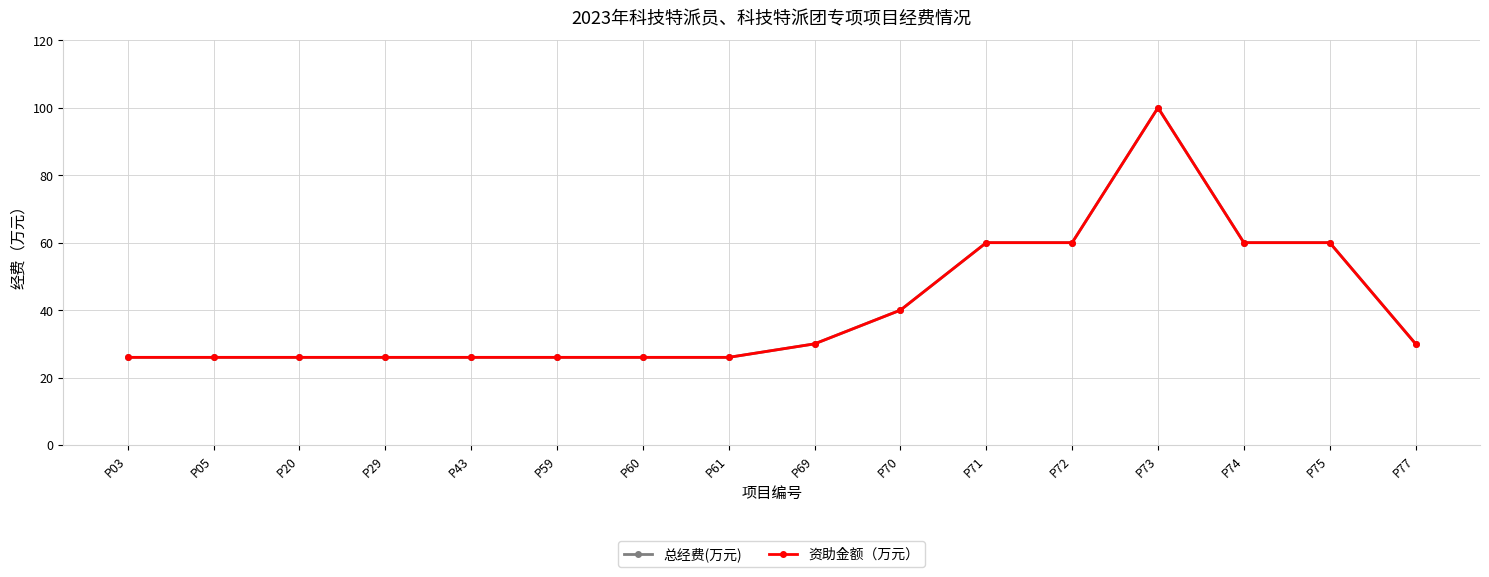

Reading left to right, extract all data points from this chart.

总经费(万元): 26	26	26	26	26	26	26	26	30	40	60	60	100	60	60	30
资助金额（万元）: 26	26	26	26	26	26	26	26	30	40	60	60	100	60	60	30